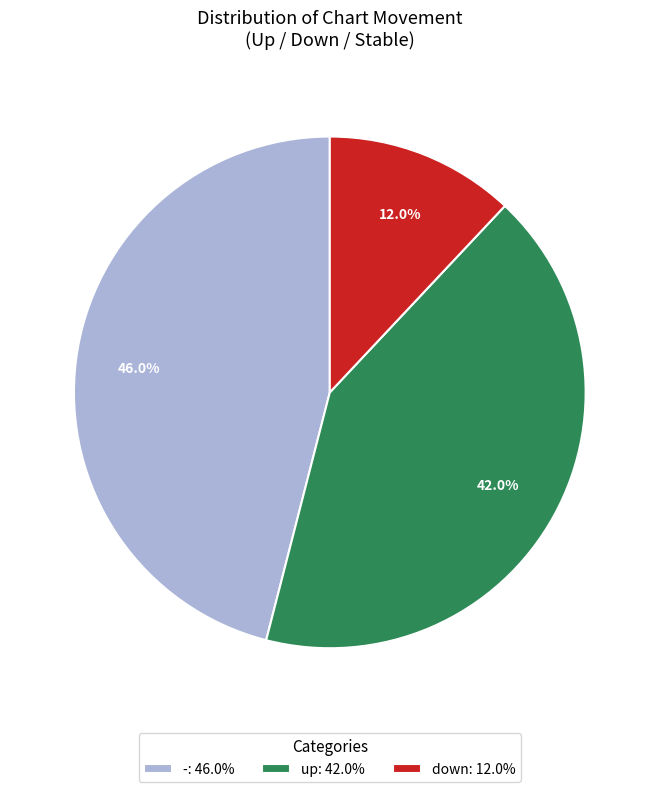

Does - represent more than half of the total?

No